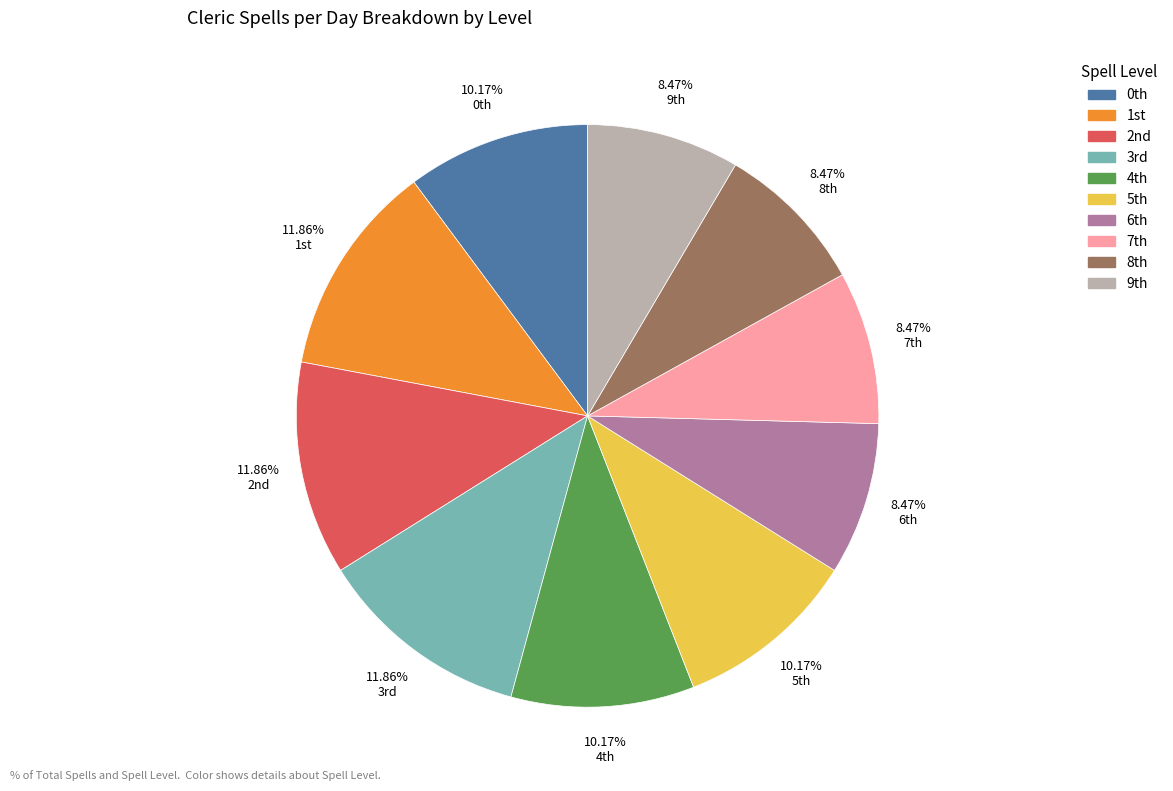

To the nearest percent, what is the average slice percentage?

10%